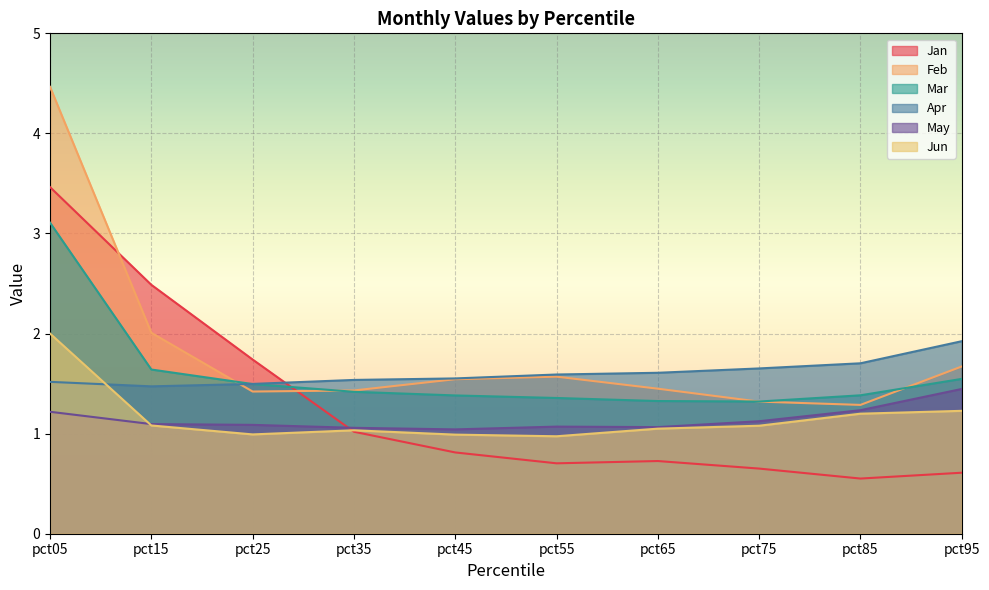

Reading right to left, extract all data points from this chart.

Jan: pct95=0.6	pct85=0.6	pct75=0.7	pct65=0.7	pct55=0.7	pct45=0.8	pct35=1.0	pct25=1.7	pct15=2.5	pct05=3.5
Feb: pct95=1.7	pct85=1.3	pct75=1.3	pct65=1.4	pct55=1.6	pct45=1.5	pct35=1.4	pct25=1.4	pct15=2.0	pct05=4.5
Mar: pct95=1.5	pct85=1.4	pct75=1.3	pct65=1.3	pct55=1.4	pct45=1.4	pct35=1.4	pct25=1.5	pct15=1.6	pct05=3.1
Apr: pct95=1.9	pct85=1.7	pct75=1.7	pct65=1.6	pct55=1.6	pct45=1.6	pct35=1.5	pct25=1.5	pct15=1.5	pct05=1.5
May: pct95=1.4	pct85=1.2	pct75=1.1	pct65=1.1	pct55=1.1	pct45=1.0	pct35=1.1	pct25=1.1	pct15=1.1	pct05=1.2
Jun: pct95=1.2	pct85=1.2	pct75=1.1	pct65=1.0	pct55=1.0	pct45=1.0	pct35=1.0	pct25=1.0	pct15=1.1	pct05=2.0